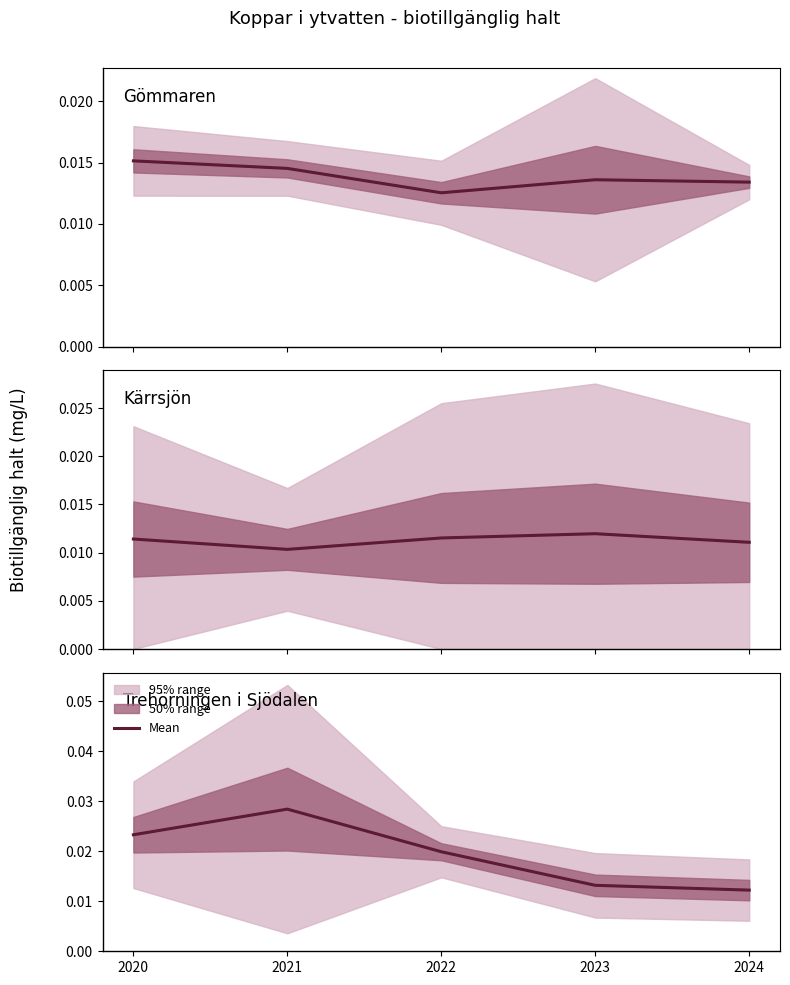

The value at 2022 is 0.0. True or false?

True